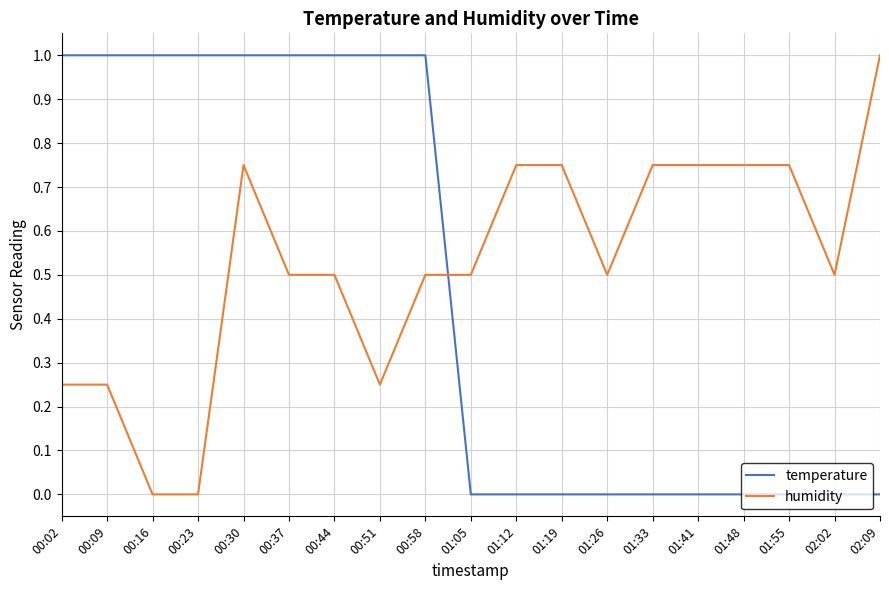

What is the difference between the temperature values at 01:55 and 00:44?

1.0